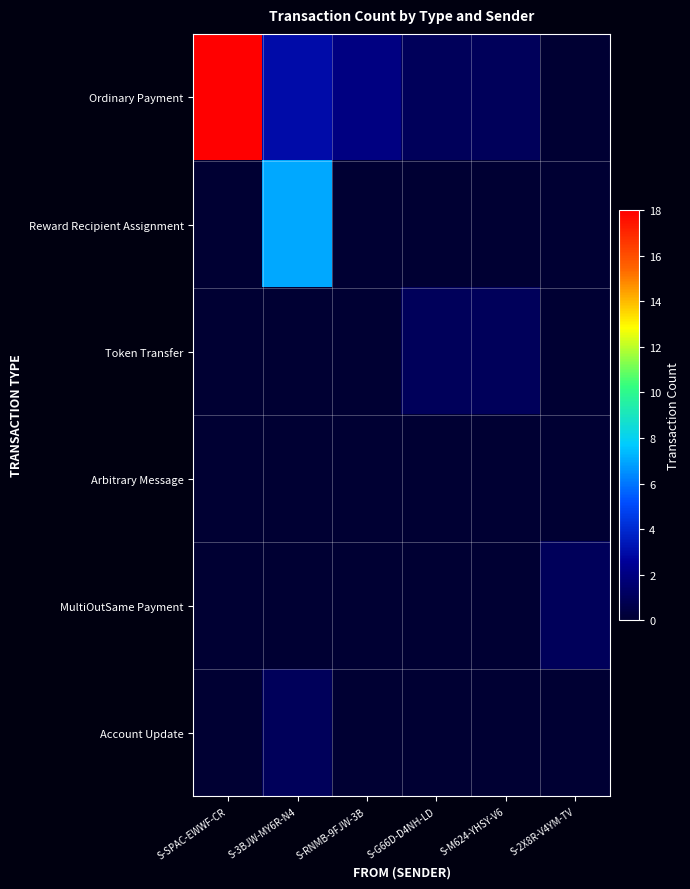

At S-G66D-D4NH-LD, list the series in order from largest to smallest.

Ordinary Payment, Token Transfer, Reward Recipient Assignment, Arbitrary Message, MultiOutSame Payment, Account Update